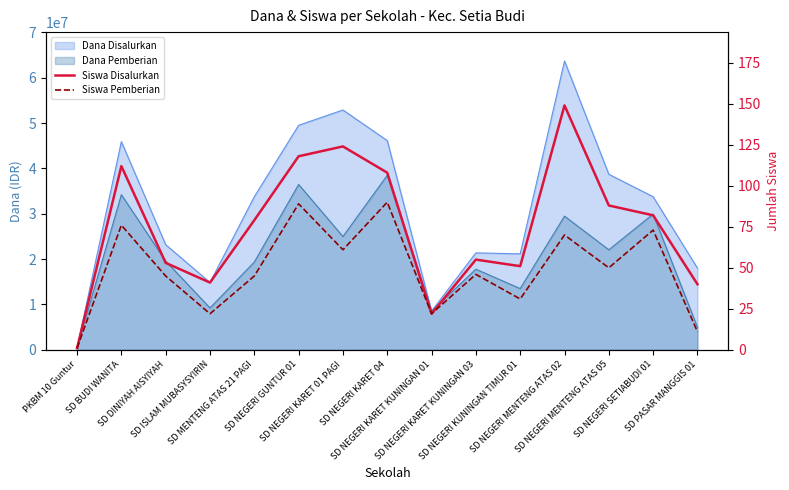

At which label does Siswa Pemberian first exceed 46?

SD BUDI WANITA